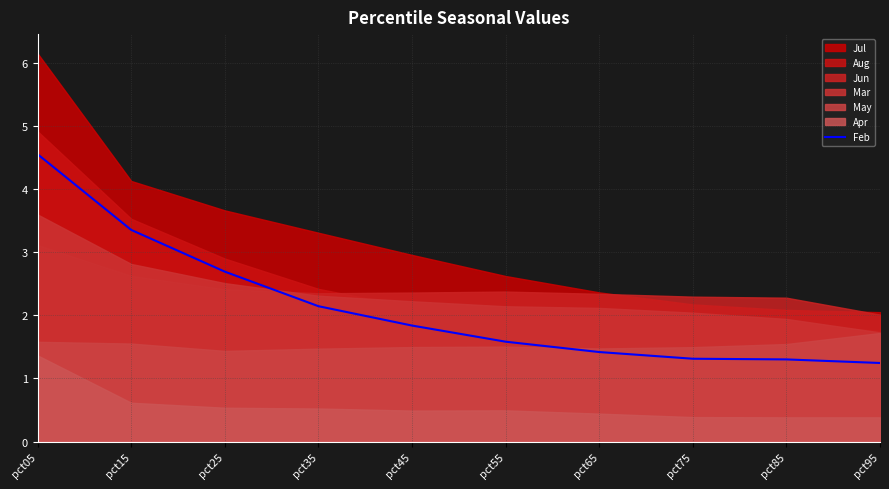

What is the value of the 9th point from the left?

1.3